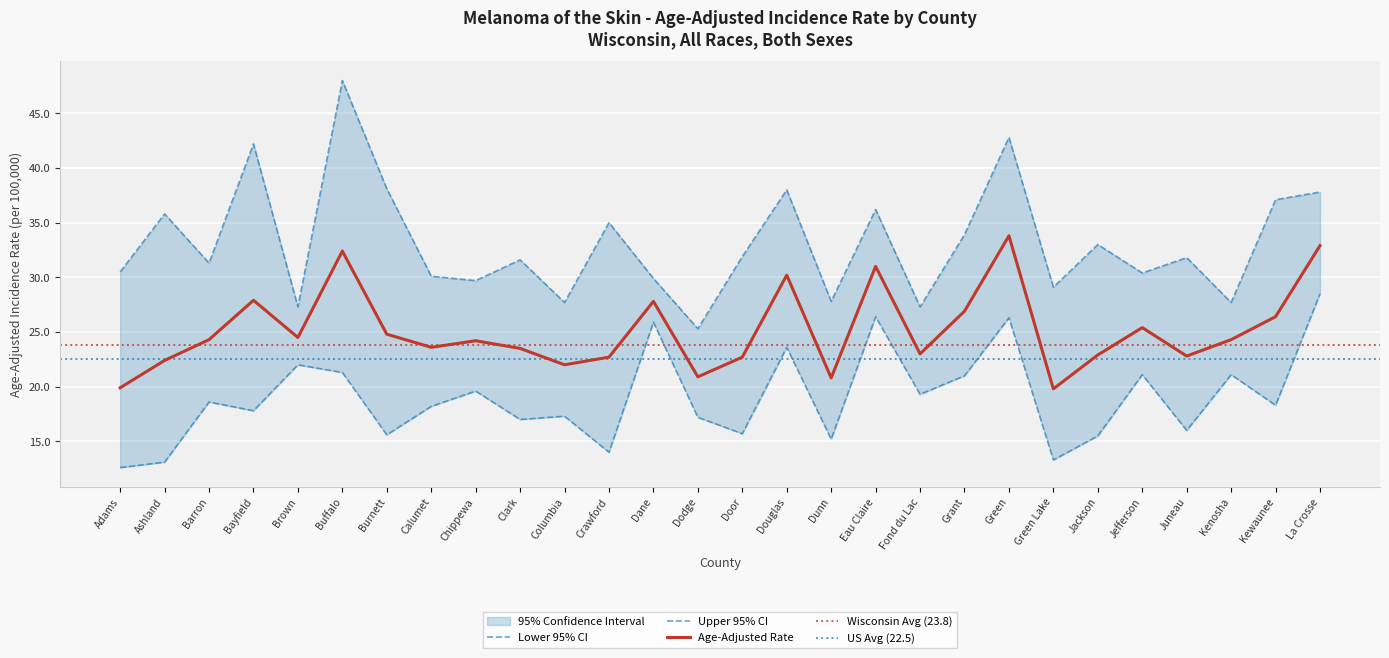

True or false: Age-Adjusted Rate has more than 0 points higher than both neighbors.

True